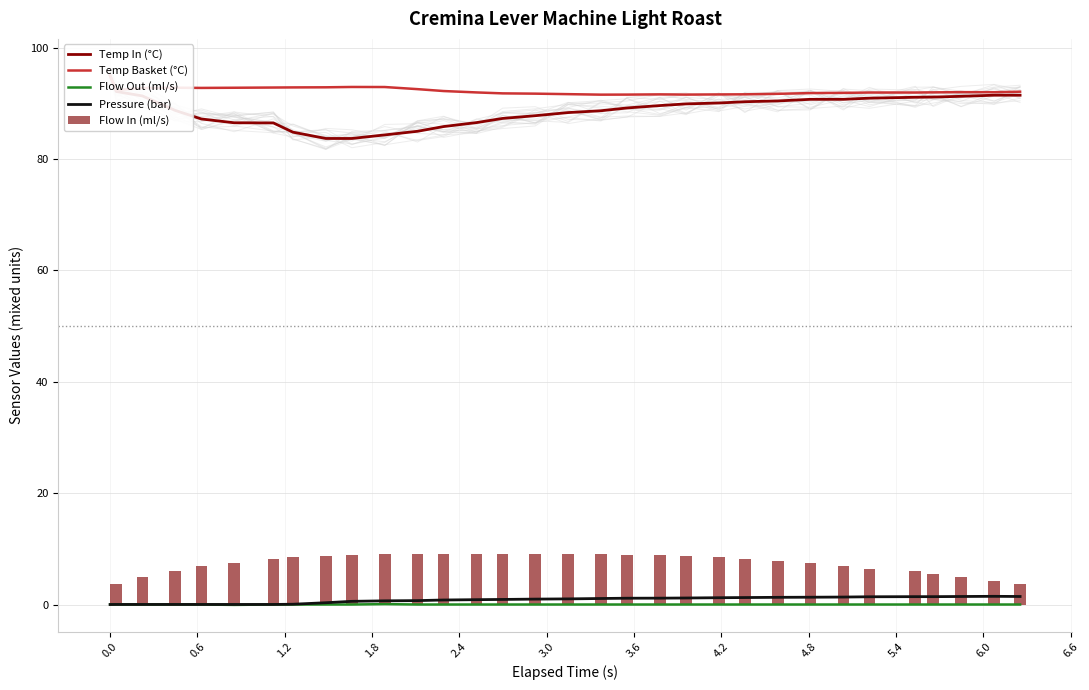

What is the maximum value for Flow In (ml/s)?

9.1